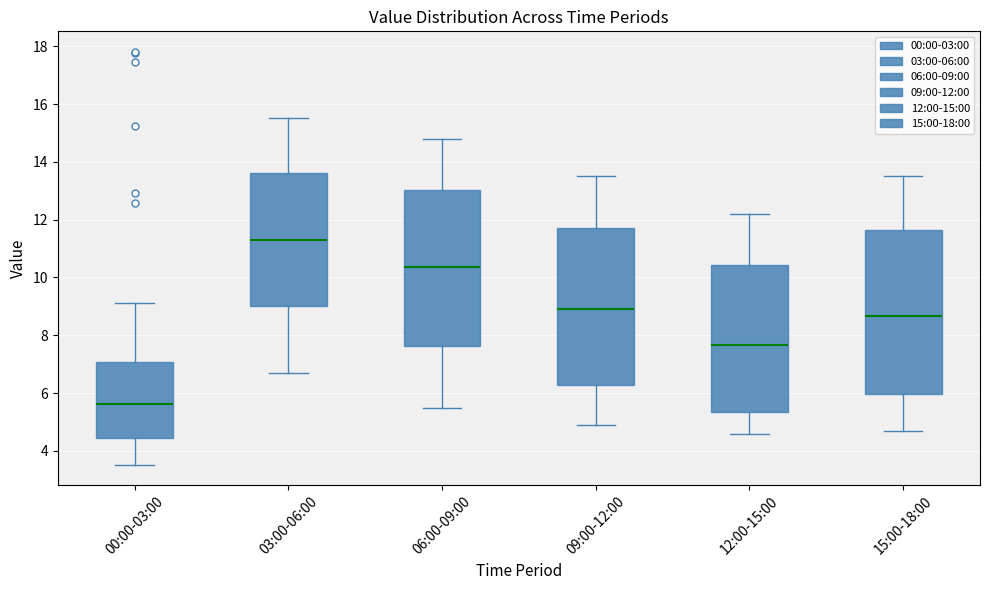

Where does the upper whisker of the box for 09:00-12:00 end on the y-axis? The values are not printed on the chart, so give them approximately, as read against the axis.

13.6